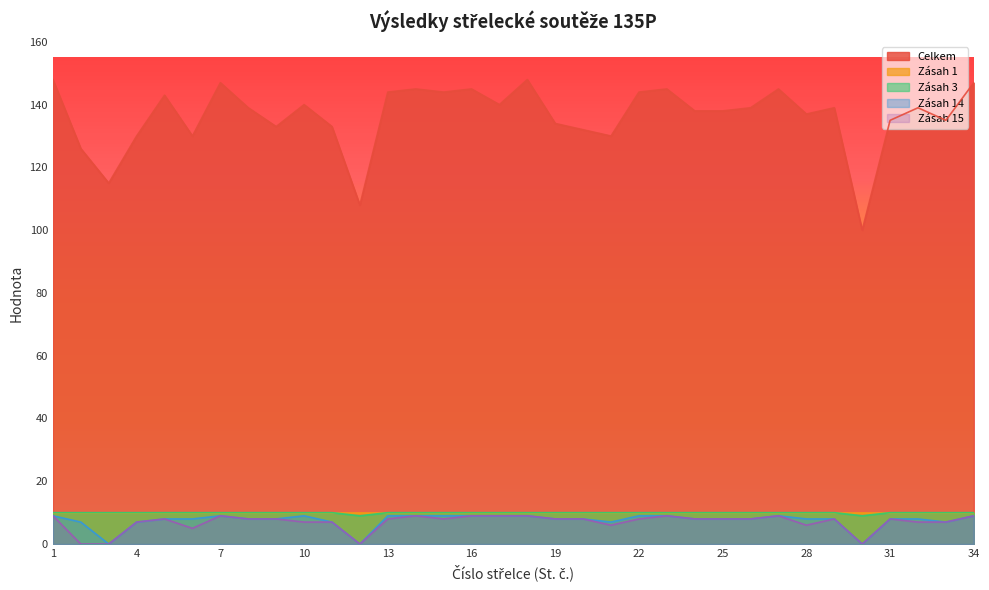

How many data points in Zásah 15 are above 8?

9